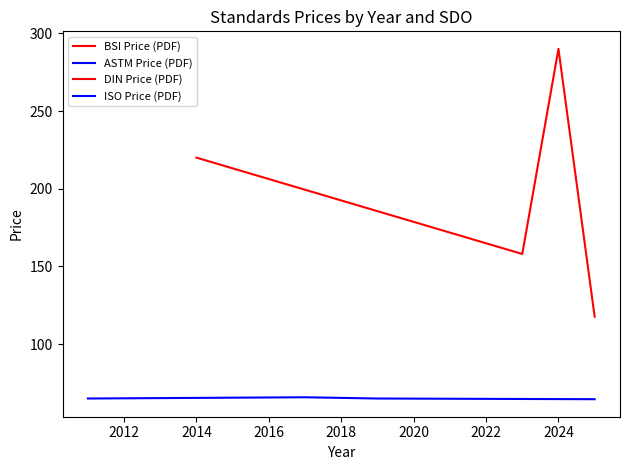

What is the value of the ASTM Price (PDF) point at the 1st from the left?

65.0